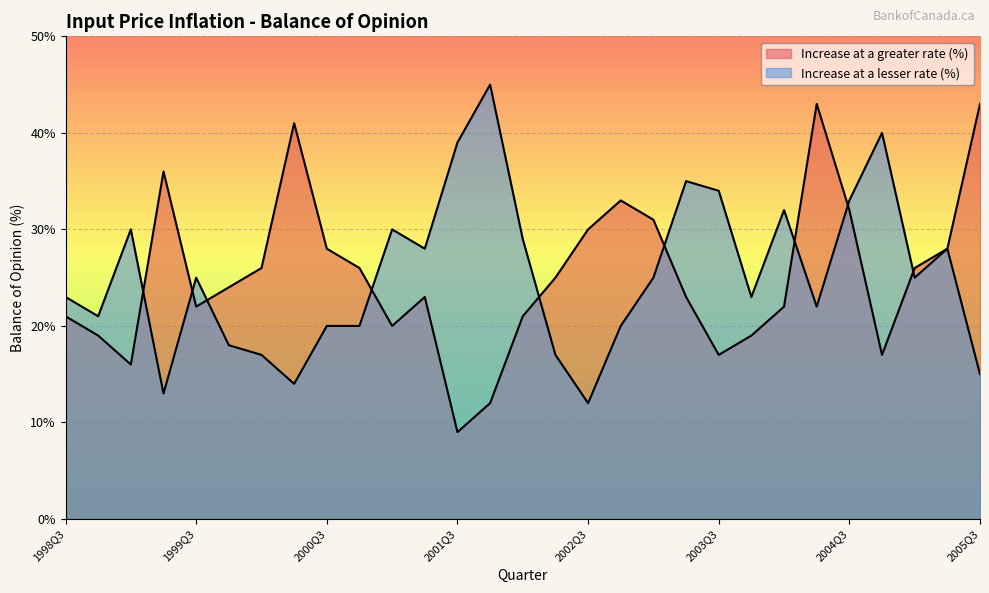

Where is Increase at a lesser rate (%) nearest to the value 28?

2001Q2